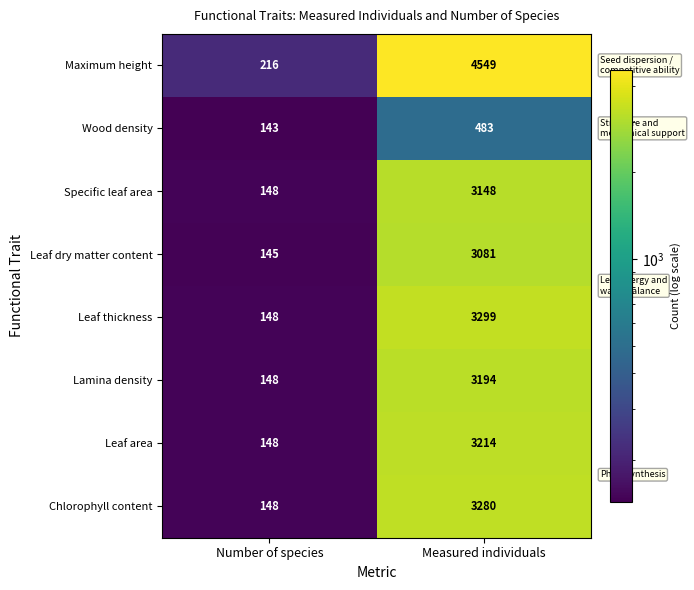

At which label does Chlorophyll content reach its peak?

Measured individuals